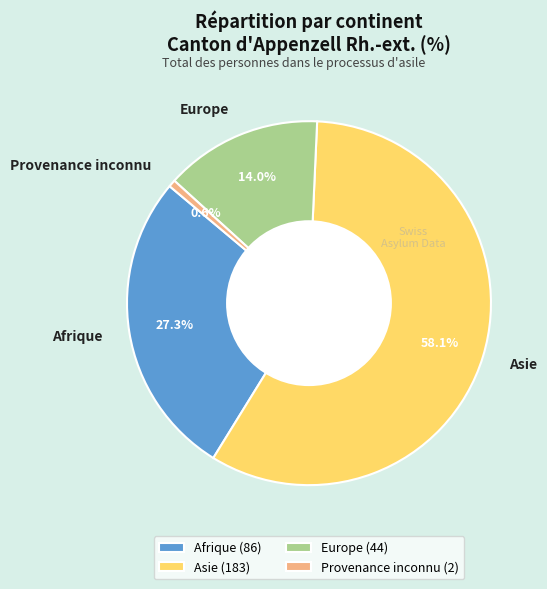

To the nearest percent, what is the average slice percentage?

25%